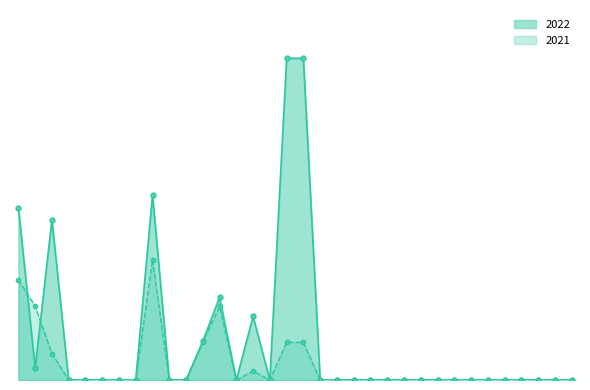

Which series has the largest total across all categories?

2022